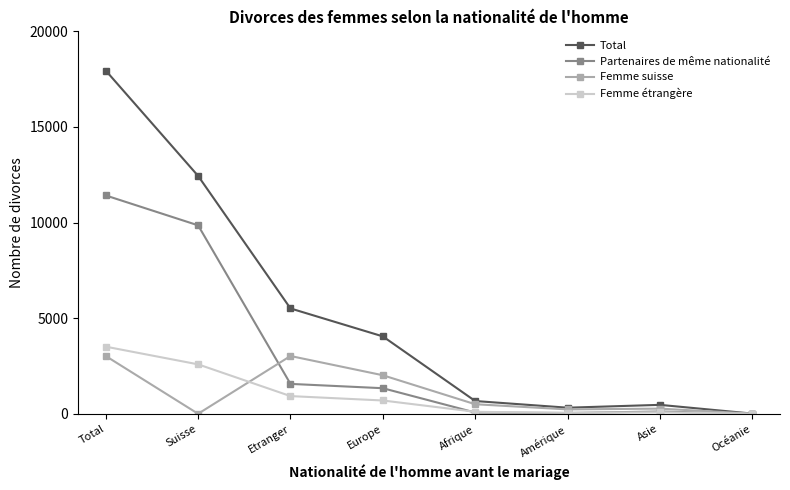

Is it true that Total equals 7189 at Etranger?

False